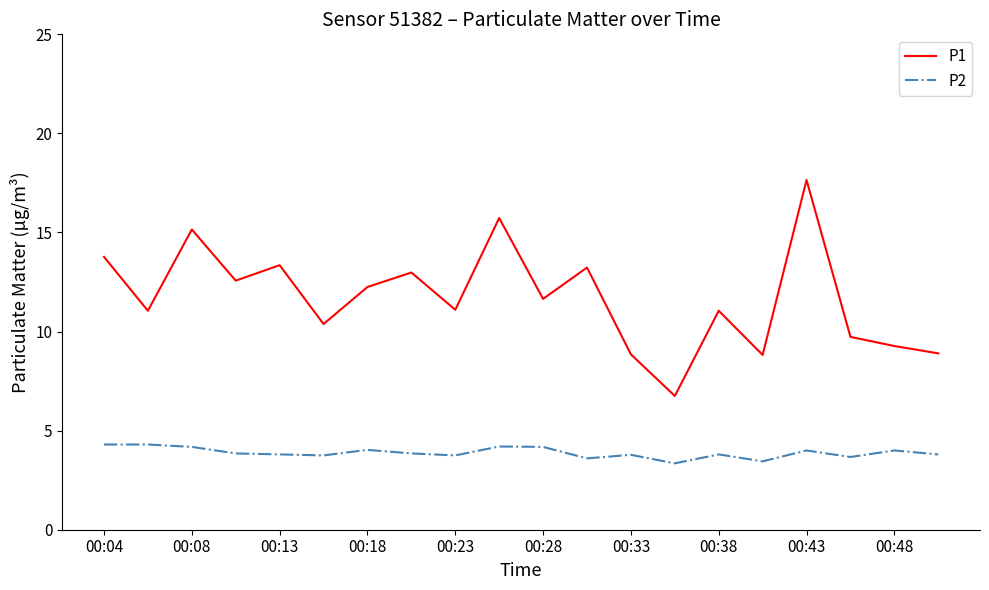

Which series has the largest range (max minus min)?

P1